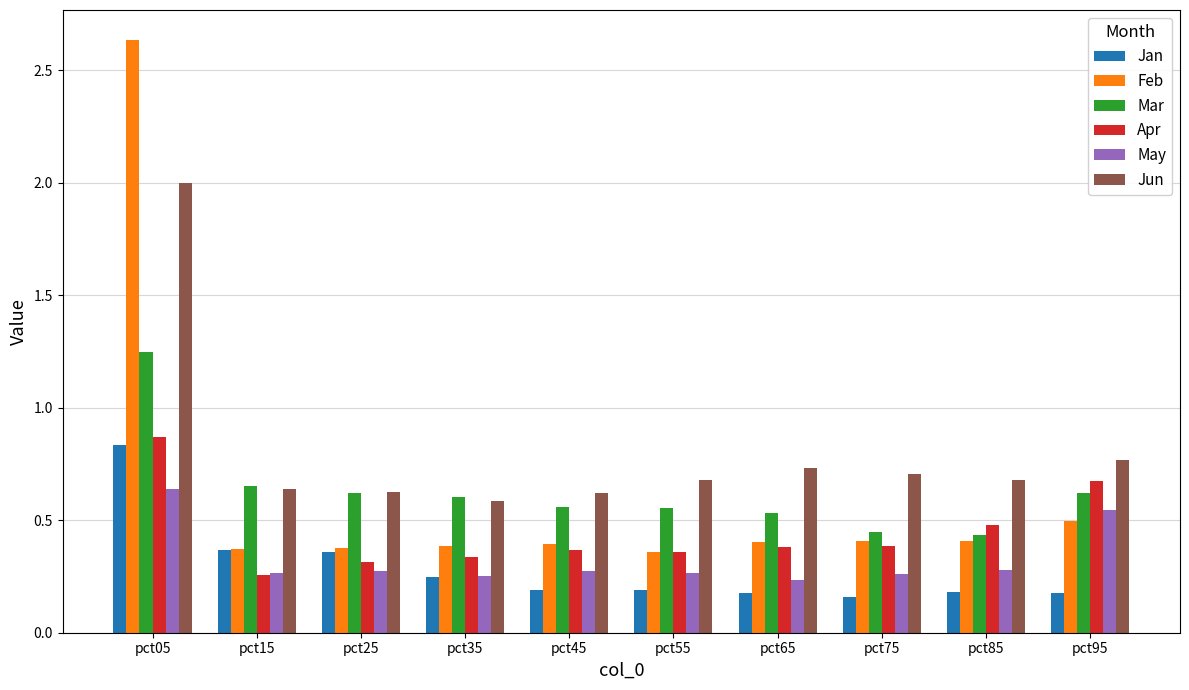

At which category is the sum across all series the highest?

pct05